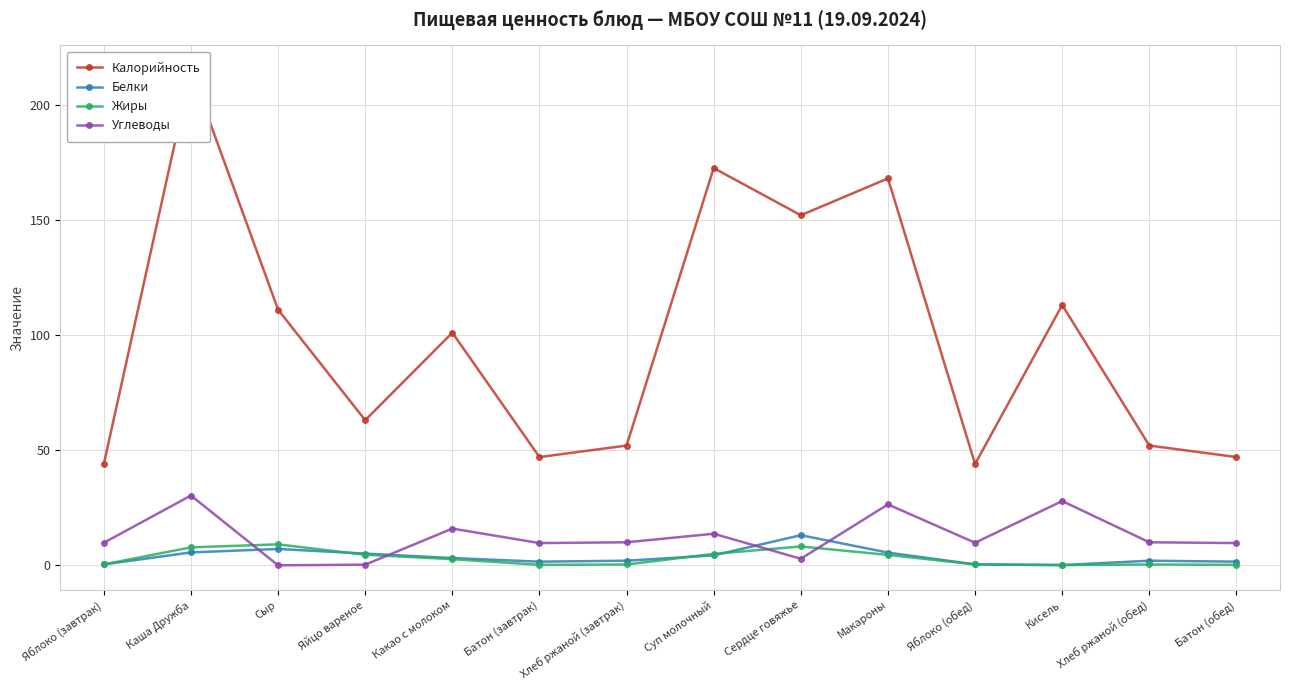

How many data points in Углеводы are above 10?

5